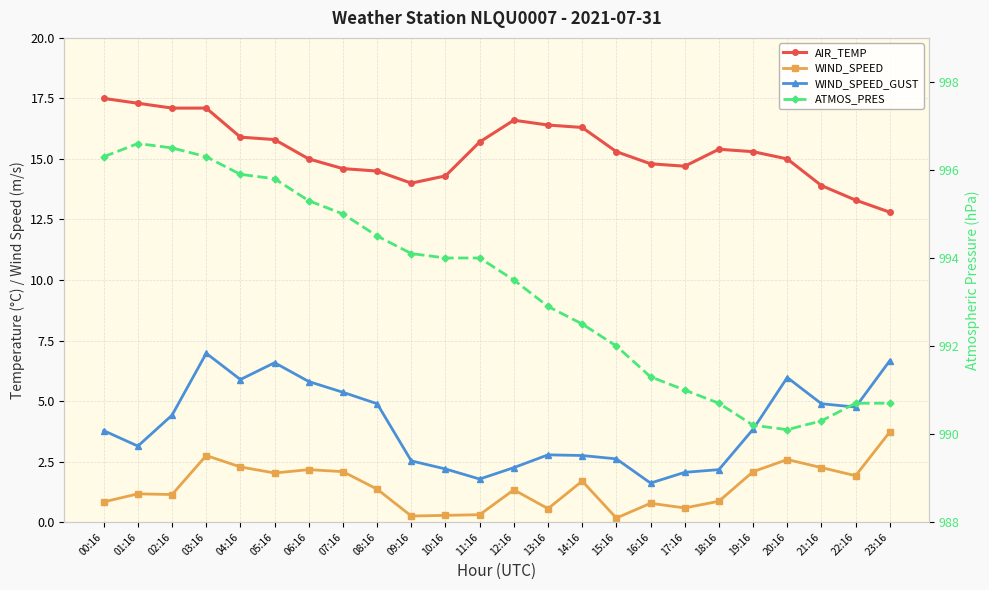

Where is WIND_SPEED nearest to the value 1?

02:16